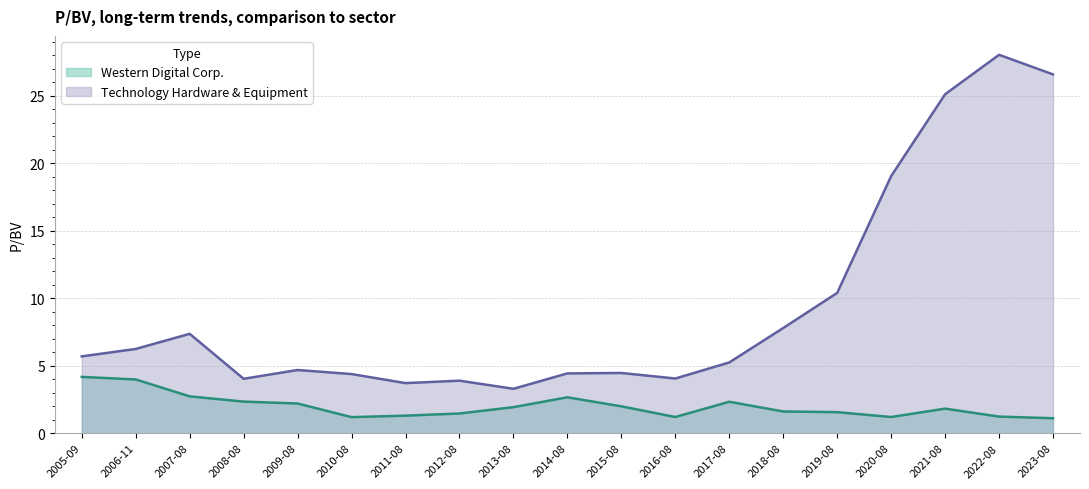

Which series has the largest total across all categories?

Technology Hardware & Equipment